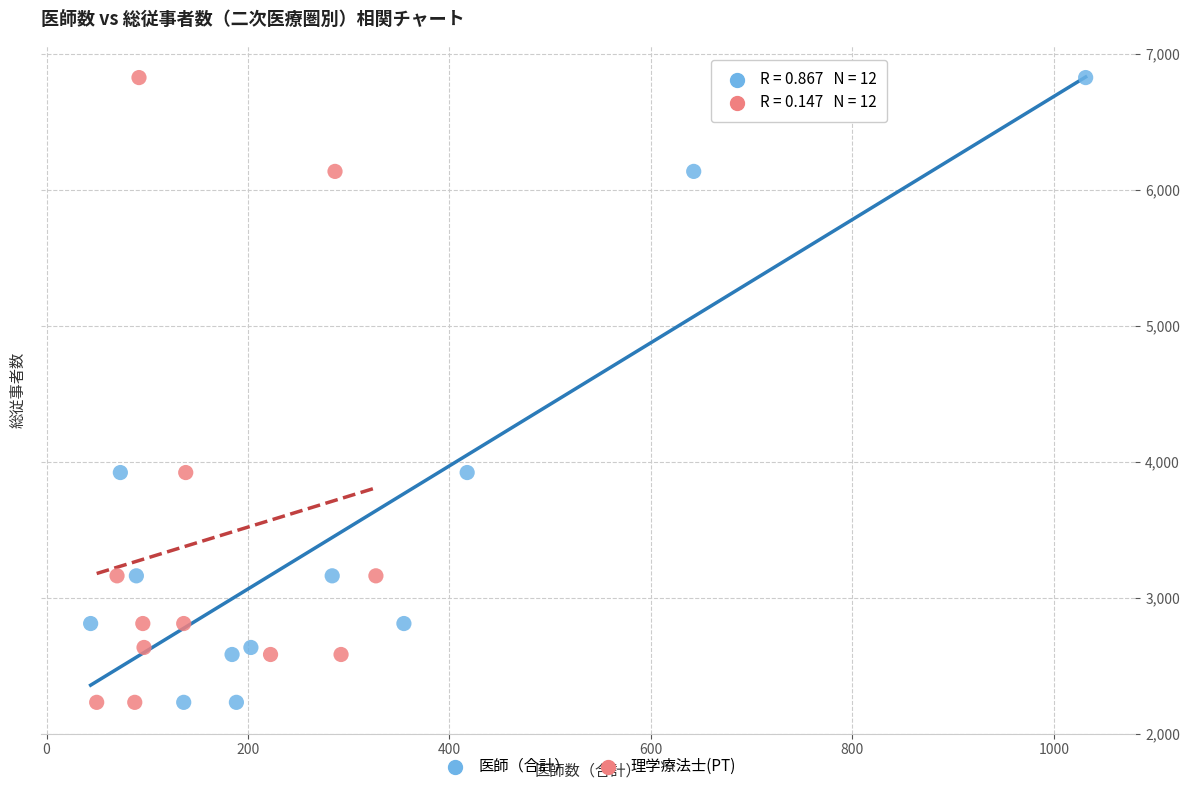

What are all the series names shown in the legend?

医師（合計）, 理学療法士(PT)